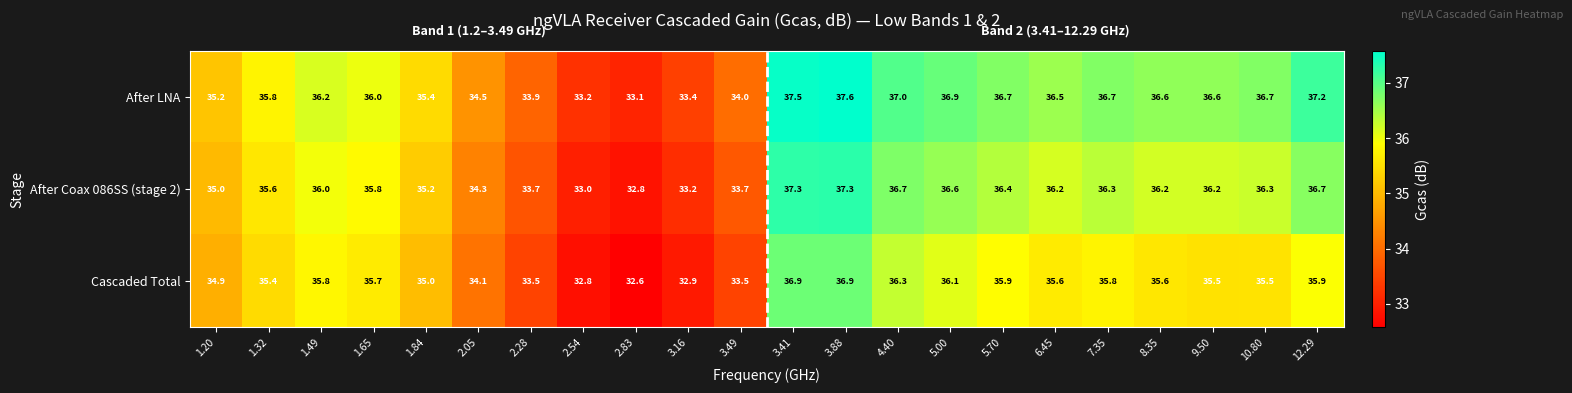

What is the approximate value of After LNA at 12.29?

37.2